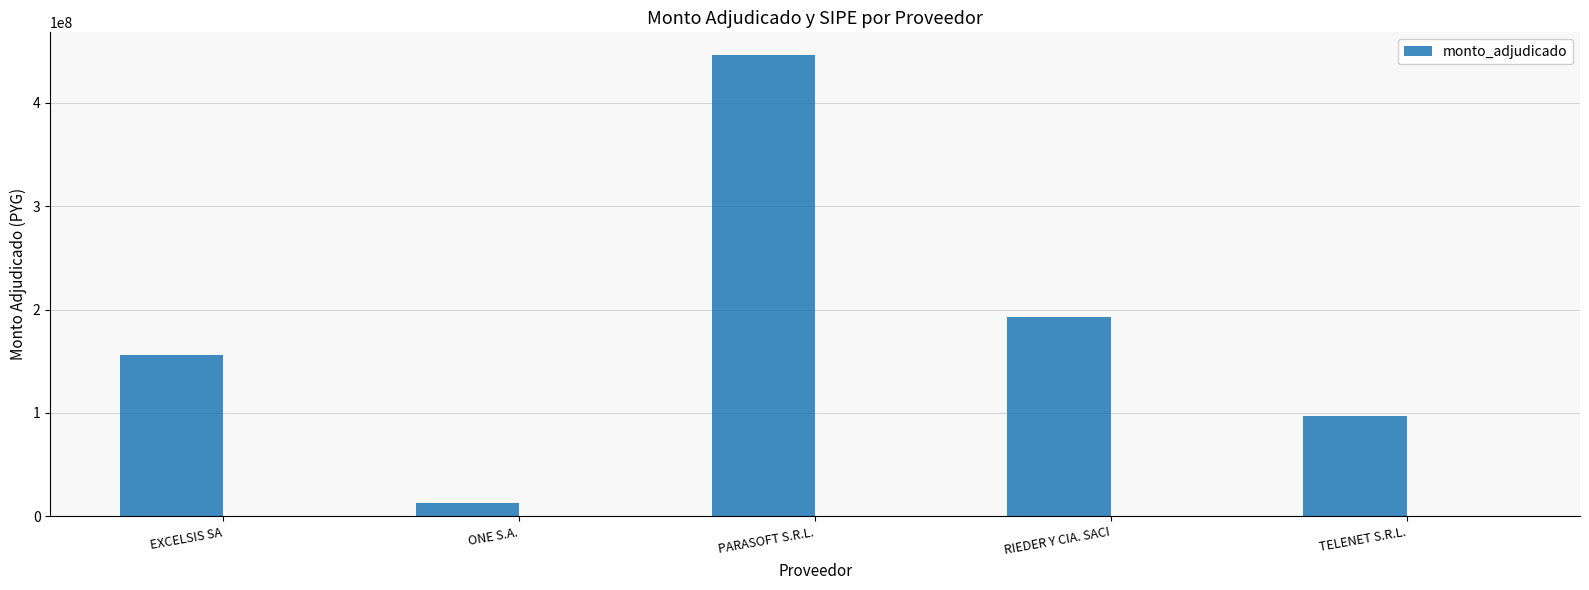

Reading left to right, transcribe all the data shown in this chart.

EXCELSIS SA=156310000	ONE S.A.=13402796	PARASOFT S.R.L.=445931000	RIEDER Y CIA. SACI=193300000	TELENET S.R.L.=97000000